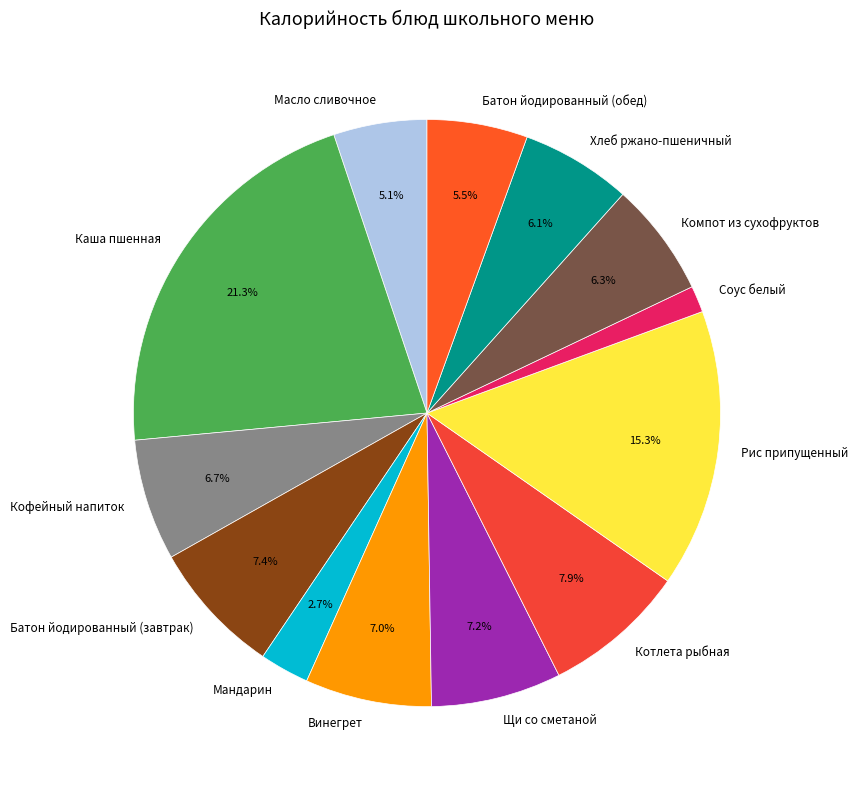

How many segments does this pie chart have?

13